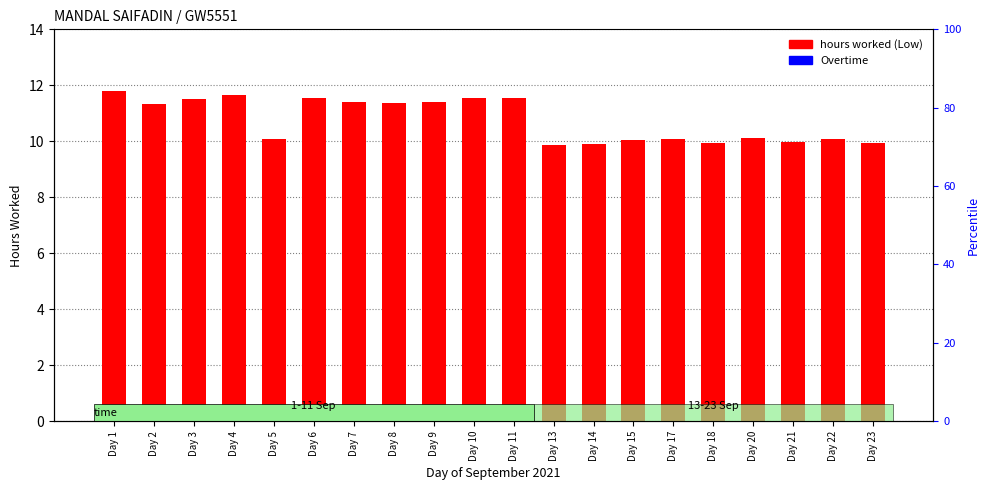

The value of hours worked (Low) at Day 5 is 10.1. True or false?

True